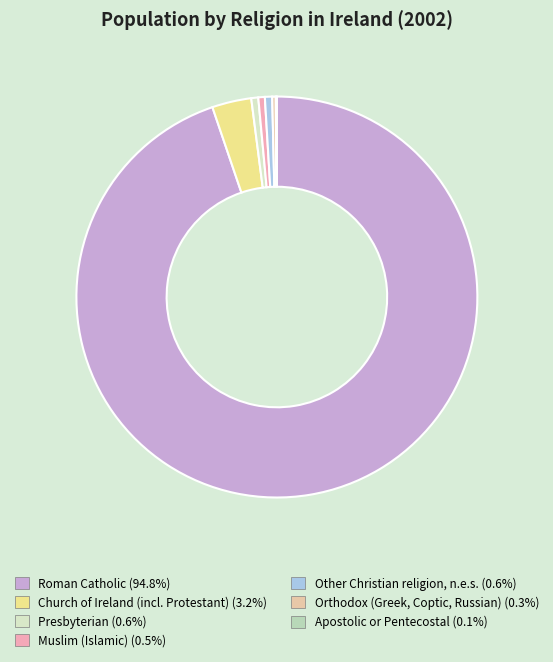

The Presbyterian slice represents 1% of the pie. True or false?

True